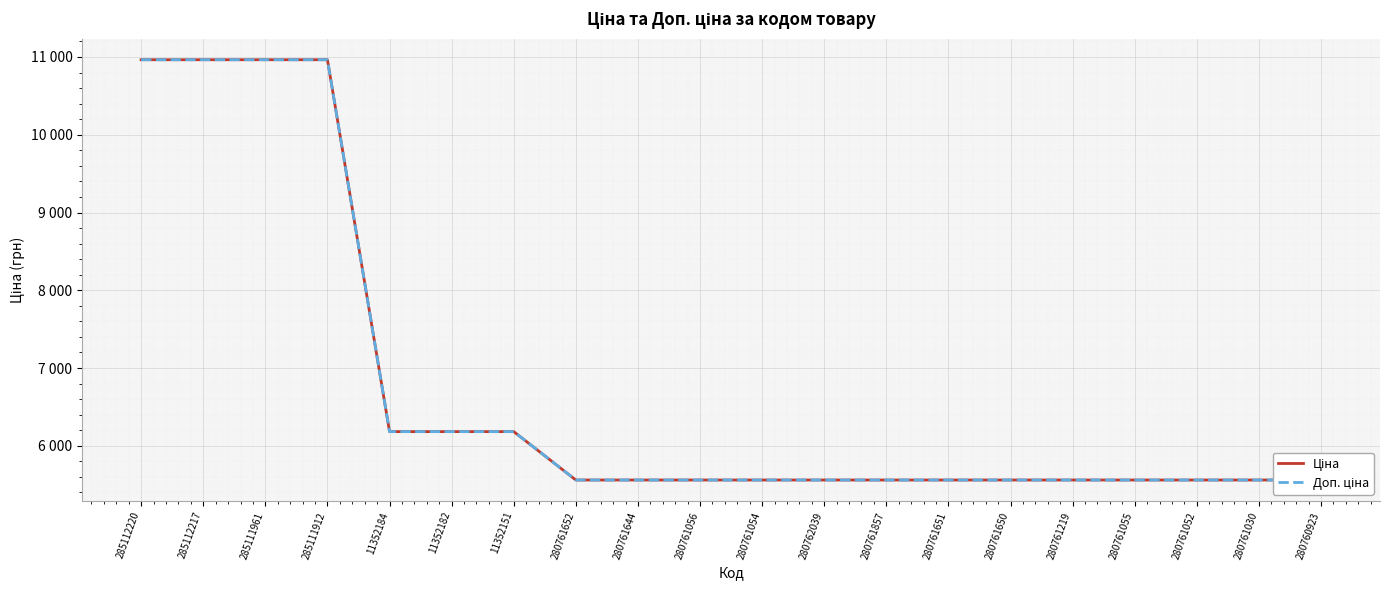

The Доп. ціна series shows 5560.3 at 280761219. True or false?

True